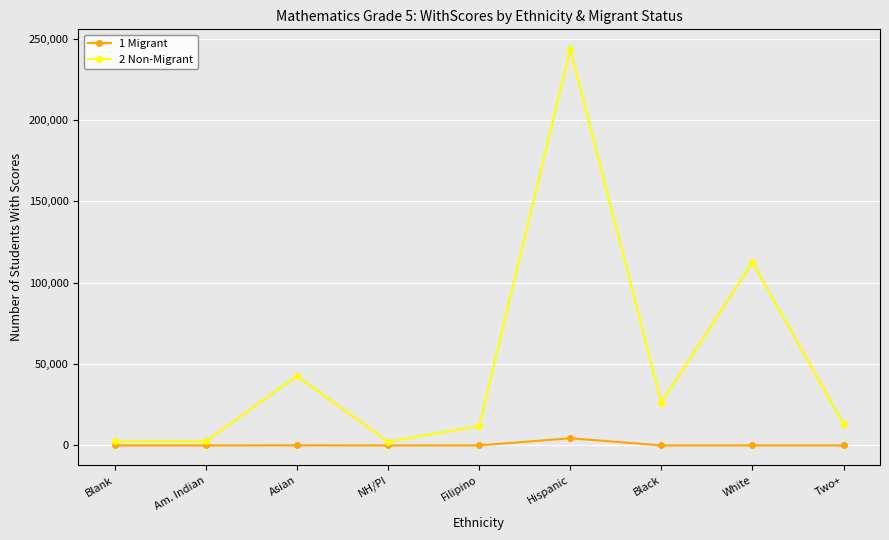

Between Blank and Two+, which series saw the biggest shift?

2 Non-Migrant